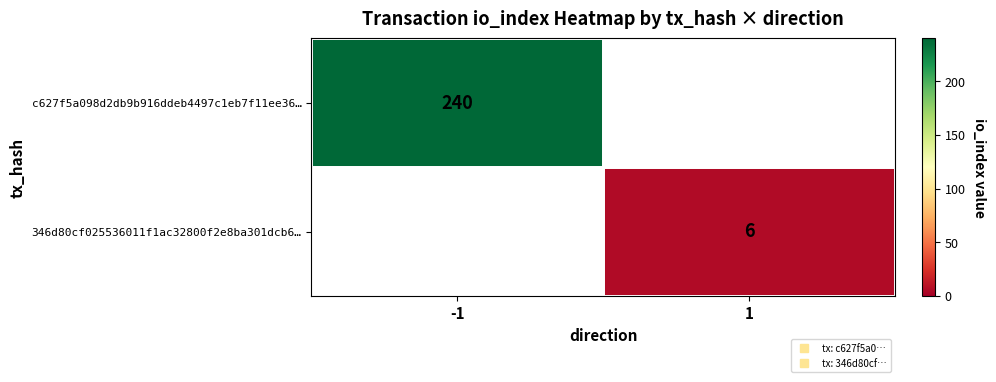

Which series has the largest range (max minus min)?

c627f5a098d2db9b916ddeb4497c1eb7f11ee36…